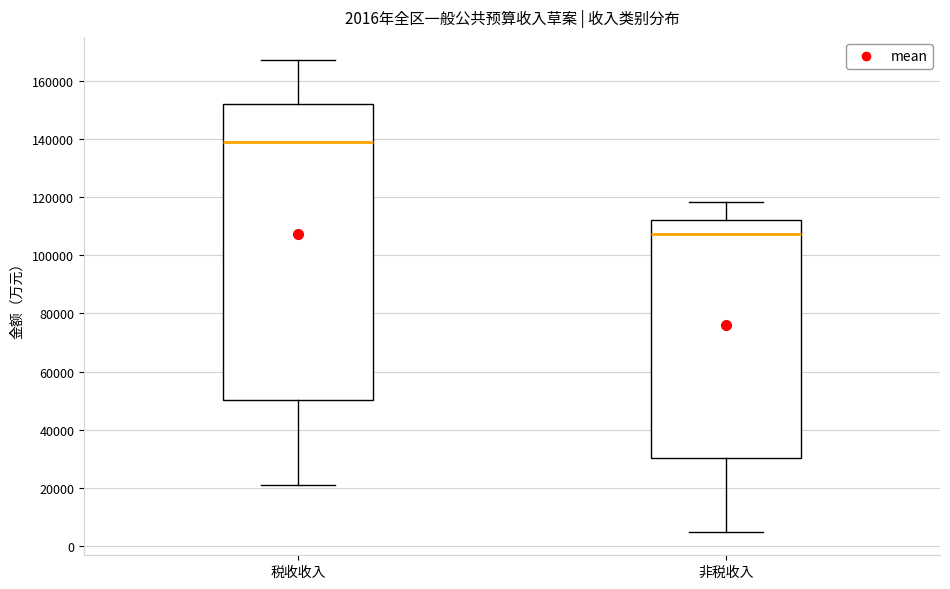

Comparing the boxes themselves (not the whiskers), which one is the tallest?

税收收入